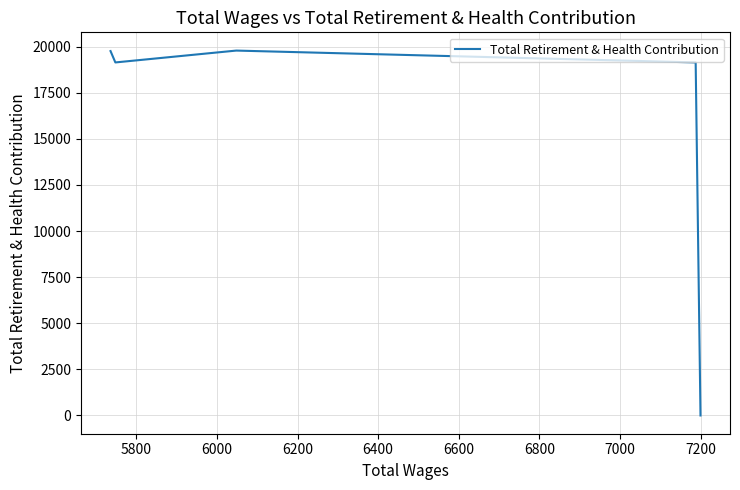

What is the difference between the second highest and second lowest values?

616